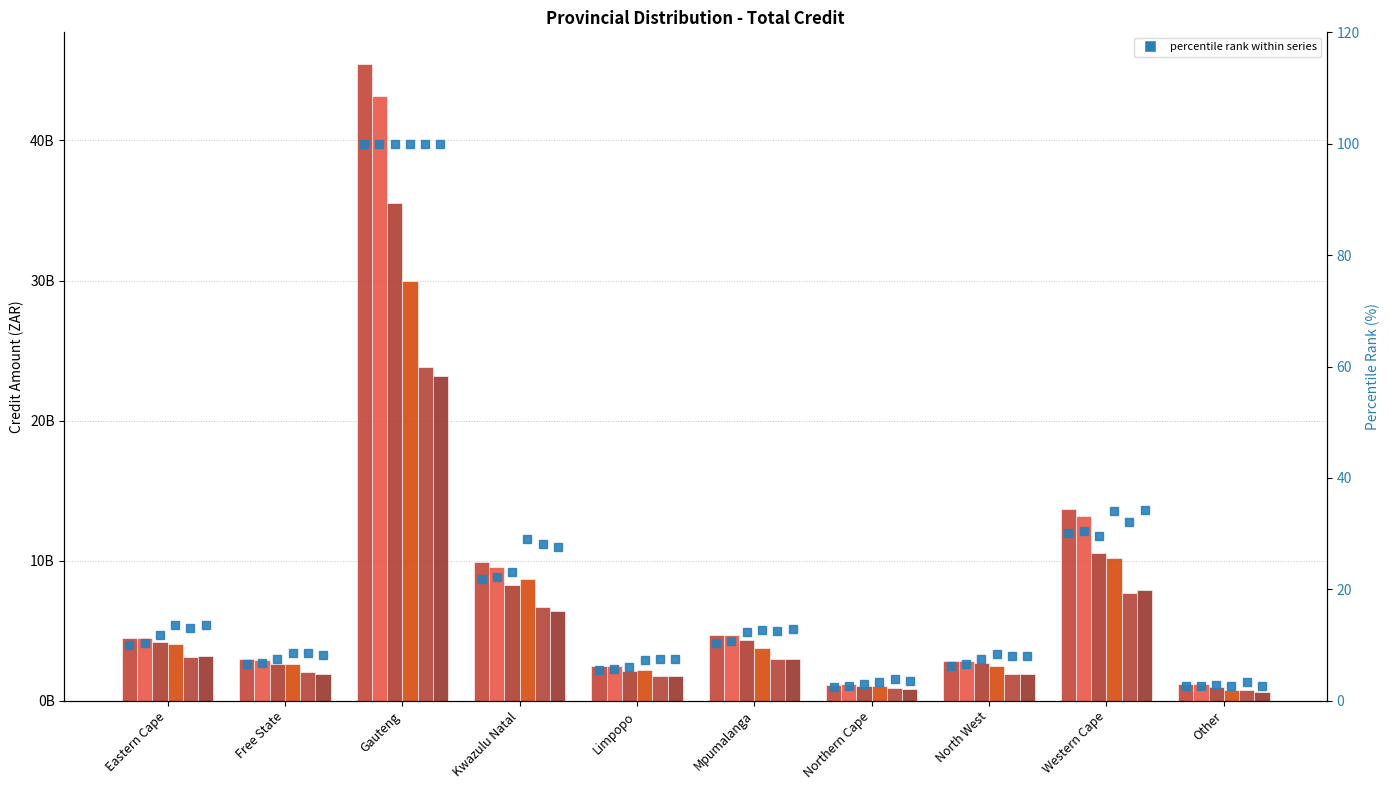

Reading right to left, list all the values displayed in this chart.

2008-Q1: 1206557284.0	13717011763.7	2818102583.6	1156731370.0	4686491969.0	2493993930.4	9899149132.0	45447746020.7	2994820519.0	4506426173.5
2008-Q2: 1159482591.0	13174782915.5	2841450014.9	1171418810.9	4659553794.0	2460134611.1	9579457736.9	43161035525.1	2931283726.8	4484672625.0
2008-Q3: 989209874.0	10513928378.0	2662807810.0	1044909392.0	4359988605.0	2130327097.0	8239286164.0	35538481792.0	2653196955.0	4195324410.0
2008-Q4: 785758455.0	10202190725.0	2499260035.0	1018285680.0	3789875706.0	2166437856.0	8674337001.9	29958578862.0	2587103132.5	4081864161.1
2009-Q1: 798072768.0	7658104326.0	1917892215.0	915338312.0	2982382883.0	1785729840.0	6686889603.0	23810110340.0	2026557672.0	3122354355.0
2009-Q2: 612157184.0	7934226470.0	1880920426.0	827066223.0	2995228281.0	1738192935.0	6420601128.0	23197606219.0	1895686599.0	3163483264.0